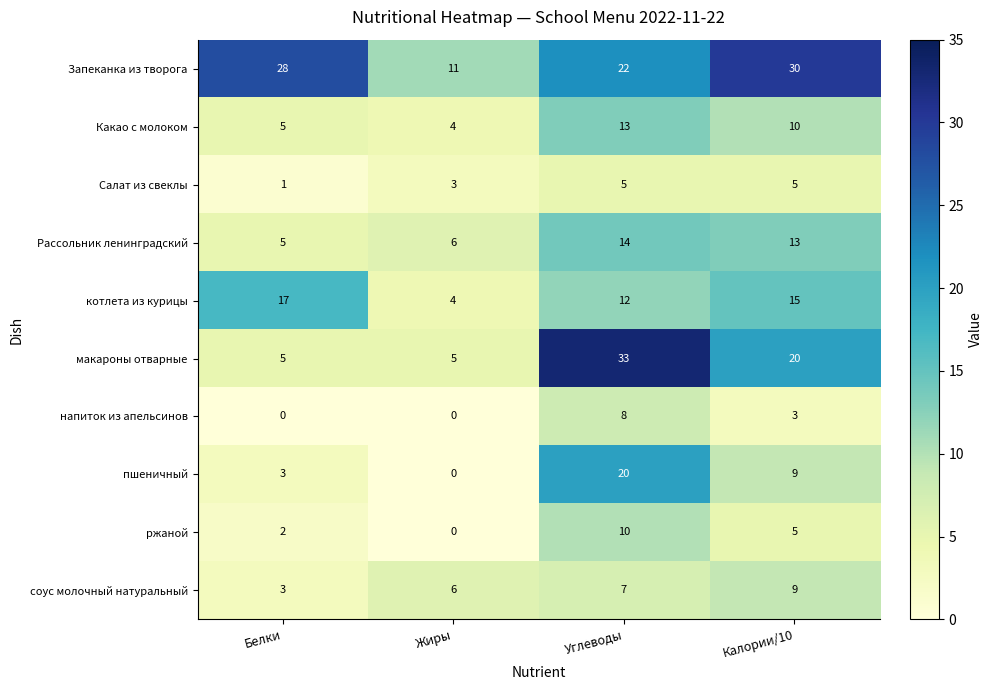

What is the difference between the second highest and second lowest values in the котлета из курицы series?

3